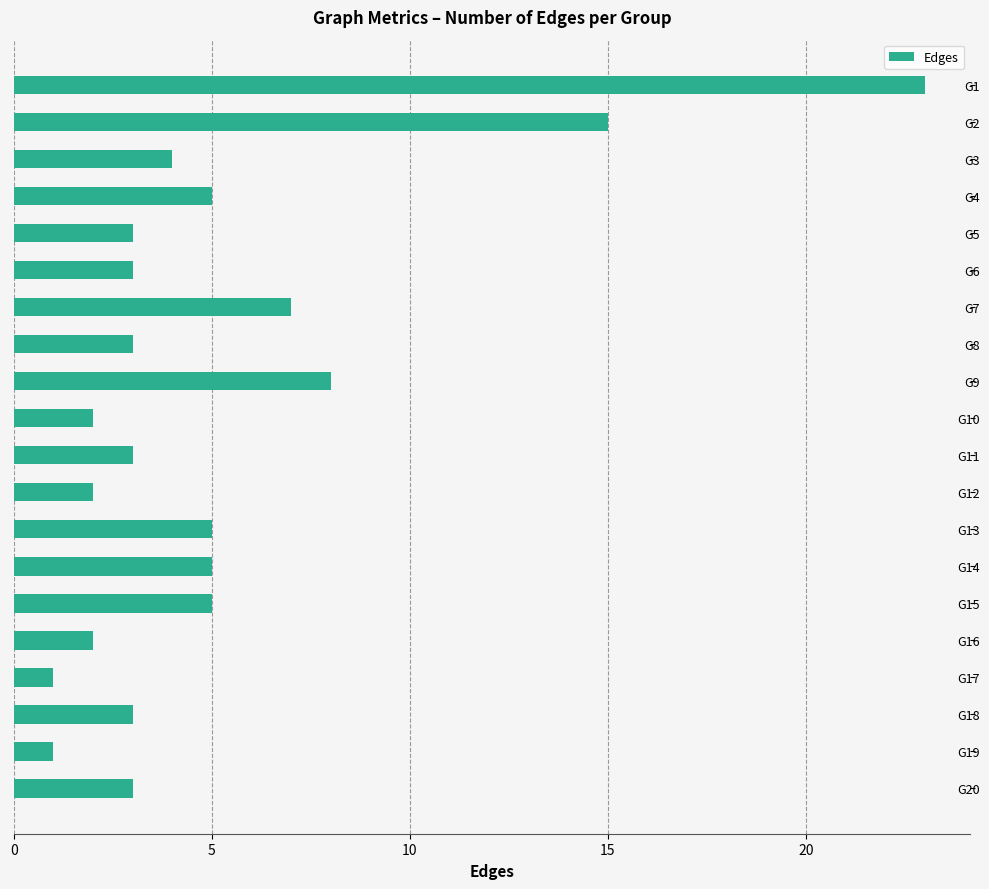

What is the value of the 12th bar from the top?

2